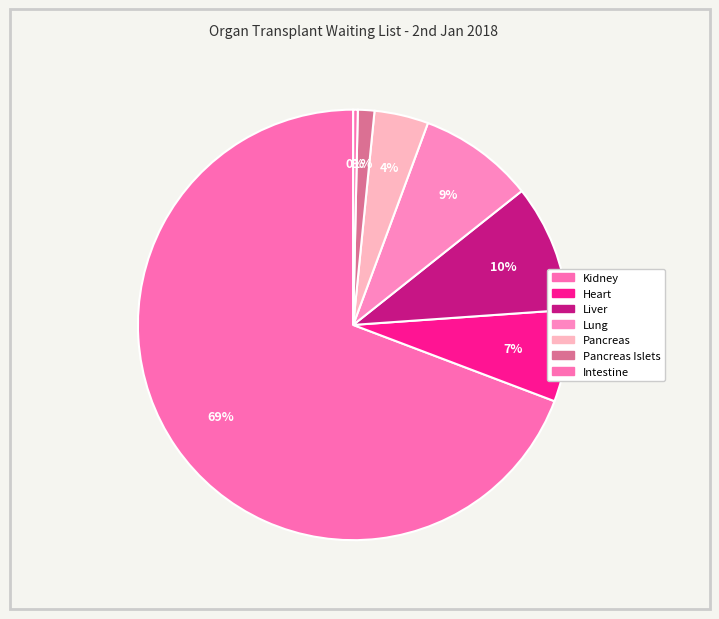

Is it true that Kidney is 82% of the pie?

False